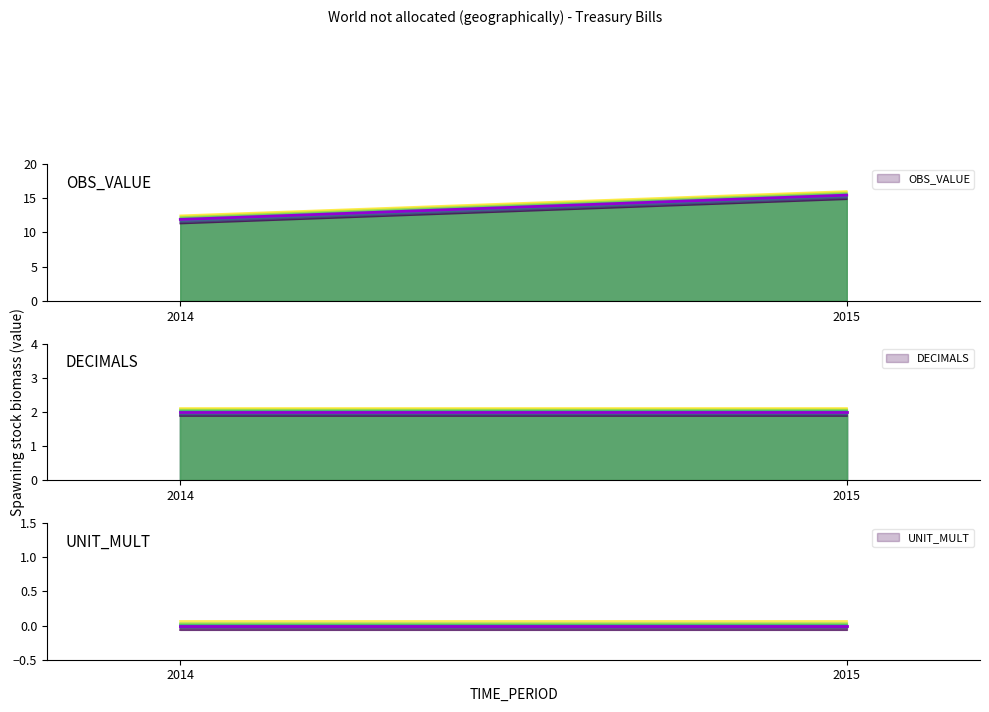

What are all the series names shown in the legend?

OBS_VALUE, DECIMALS, UNIT_MULT